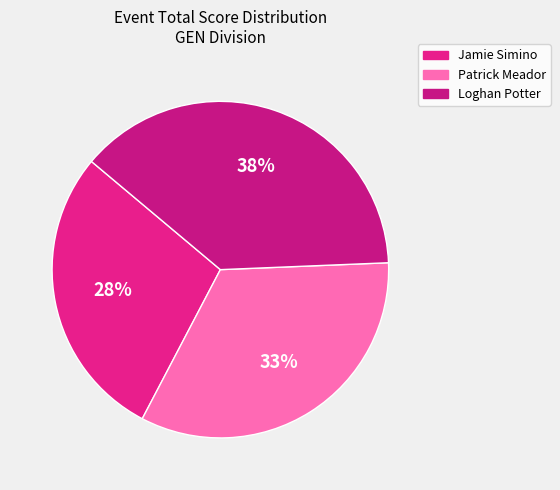

To the nearest percent, what percentage of the pie is Jamie Simino?

28%